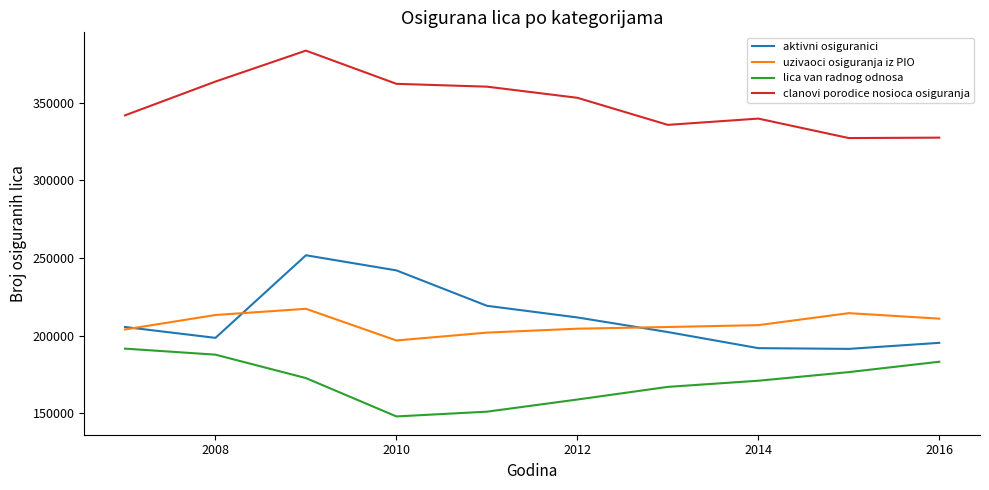

How many interior local peaks does the aktivni osiguranici series have?

1